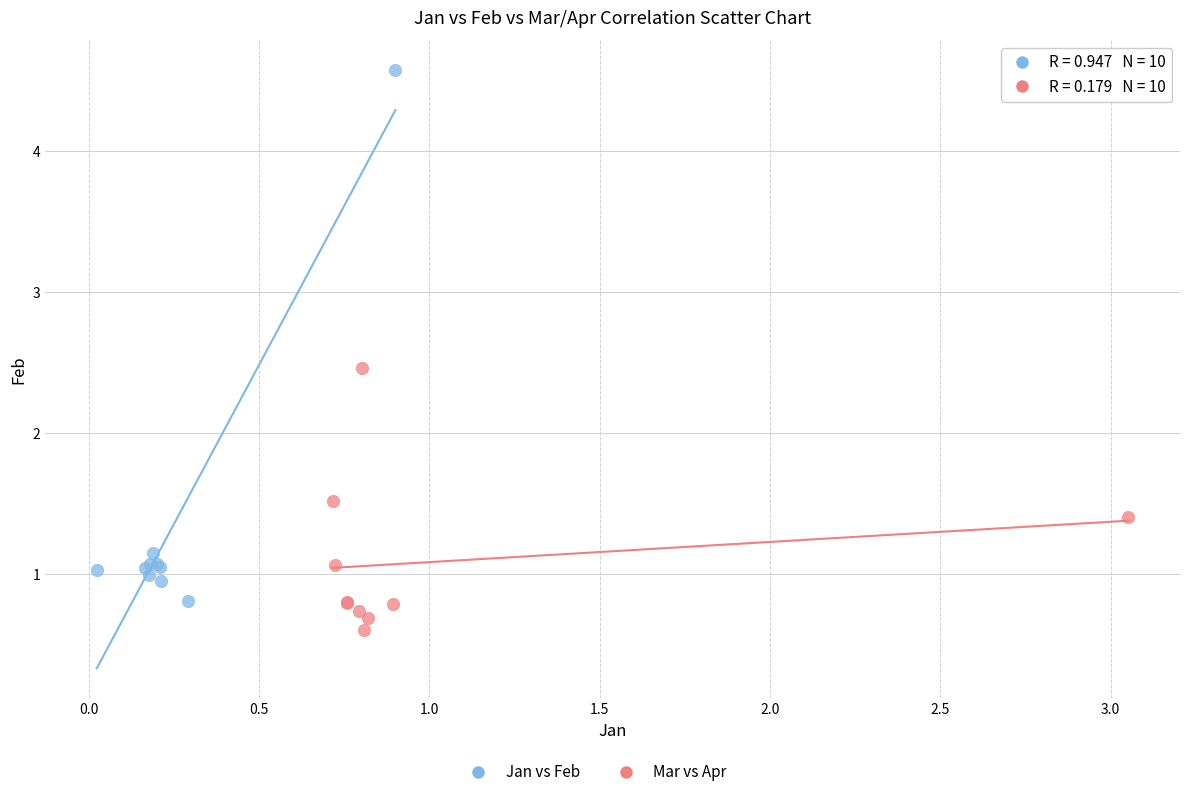

Which series contains the highest Y value?

Jan vs Feb